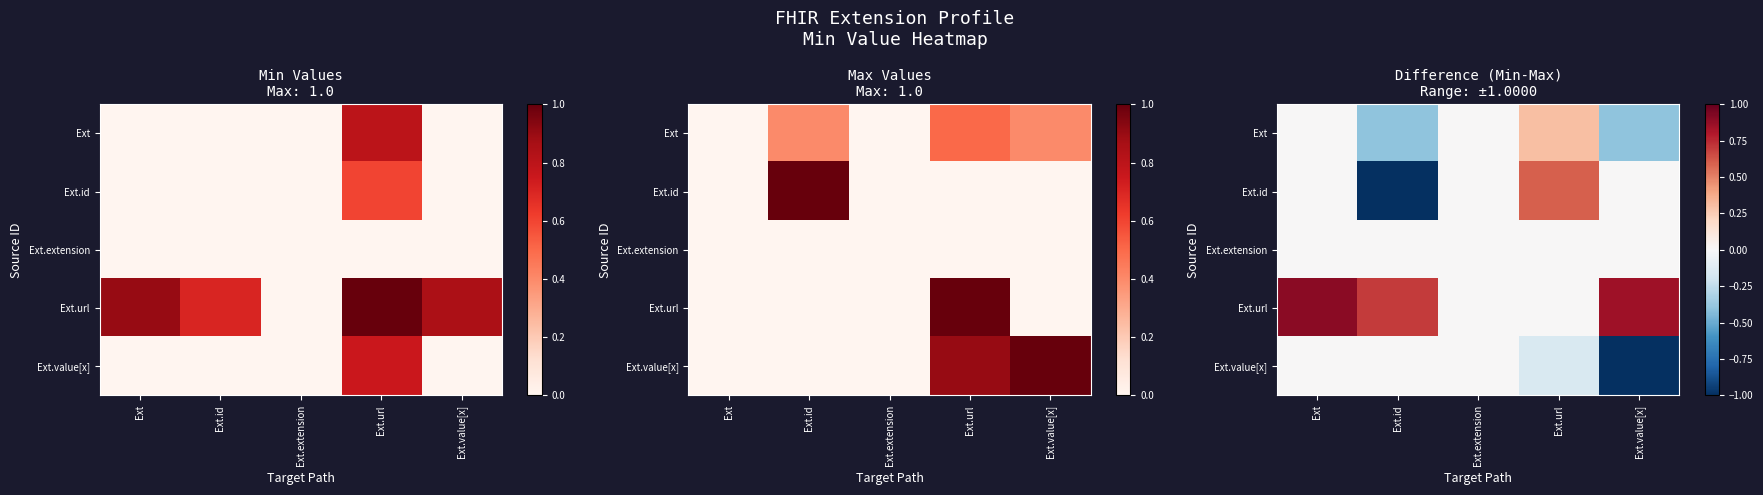

The value of Ext.id at Ext.extension is 0.0. True or false?

True